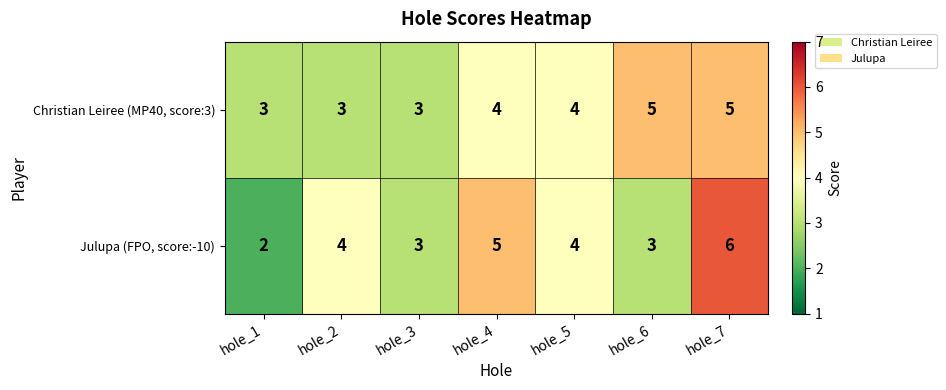

What is the minimum value shown in the chart?

2